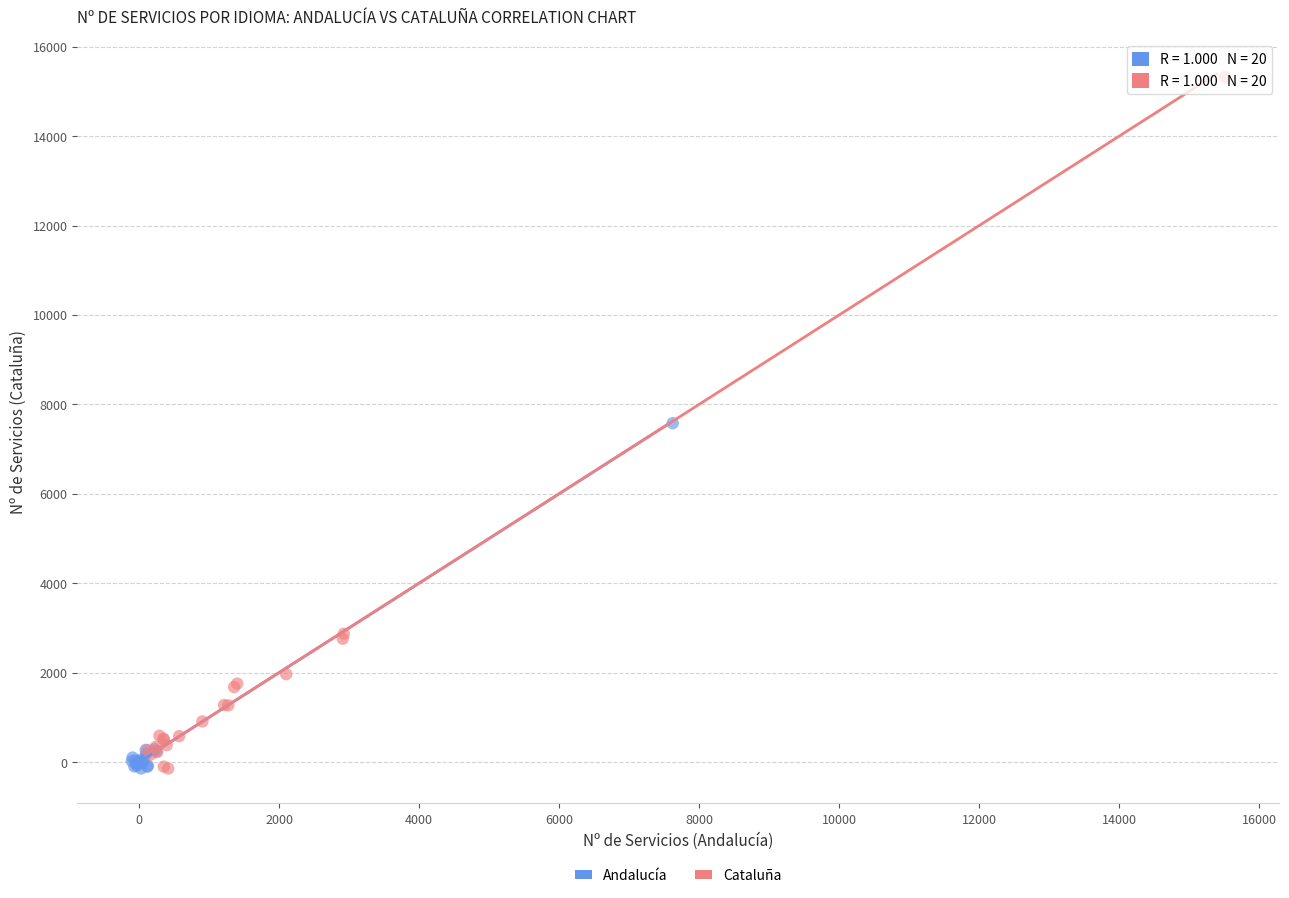

Which series has the largest Y range (max minus min)?

Cataluña